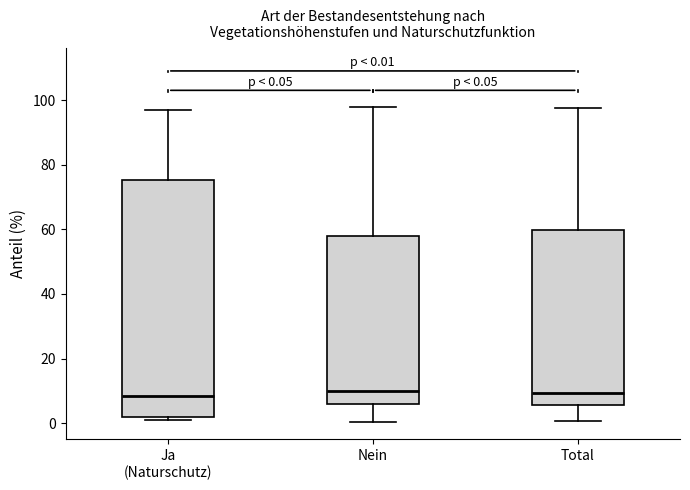

Which box is the tallest, from its lower edge to its upper edge?

Ja (Naturschutz)